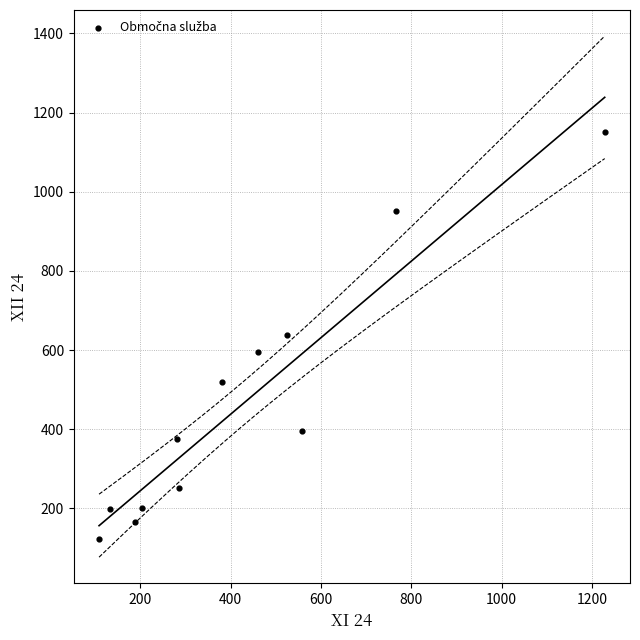

What is the range of Y values (max minus min)?

1028